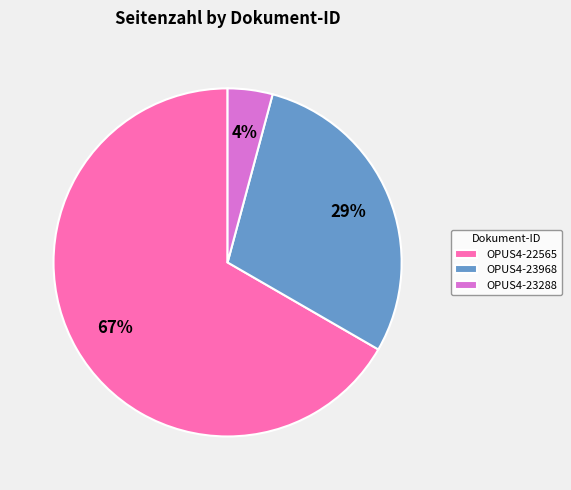

Which category has the biggest portion of the pie?

OPUS4-22565